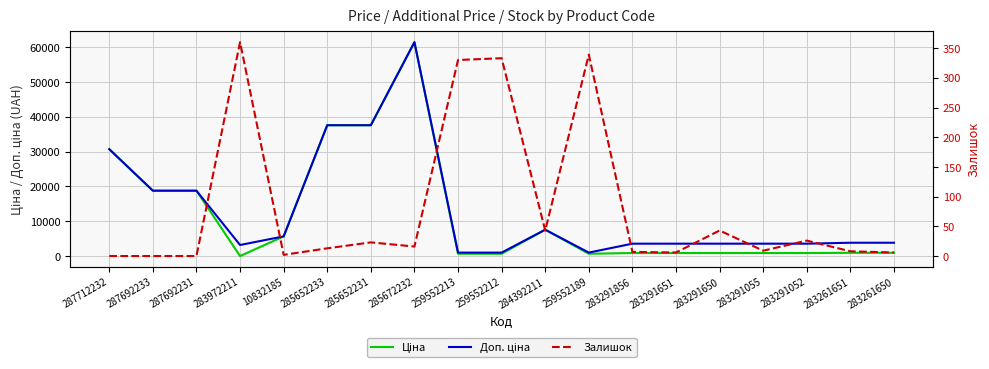

What position from the left is 10832185?

5